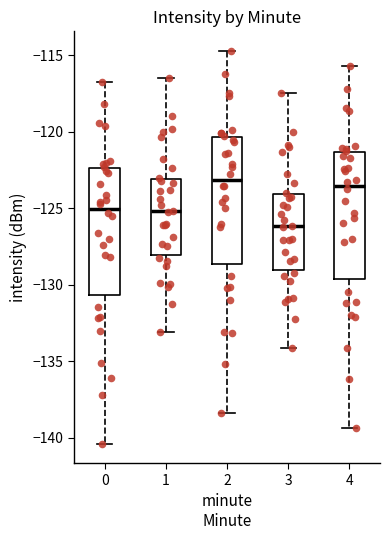

Where is the lower edge of the box at x = 4 on the y-axis? The values are not printed on the chart, so give them approximately, as read against the axis.

-129.5